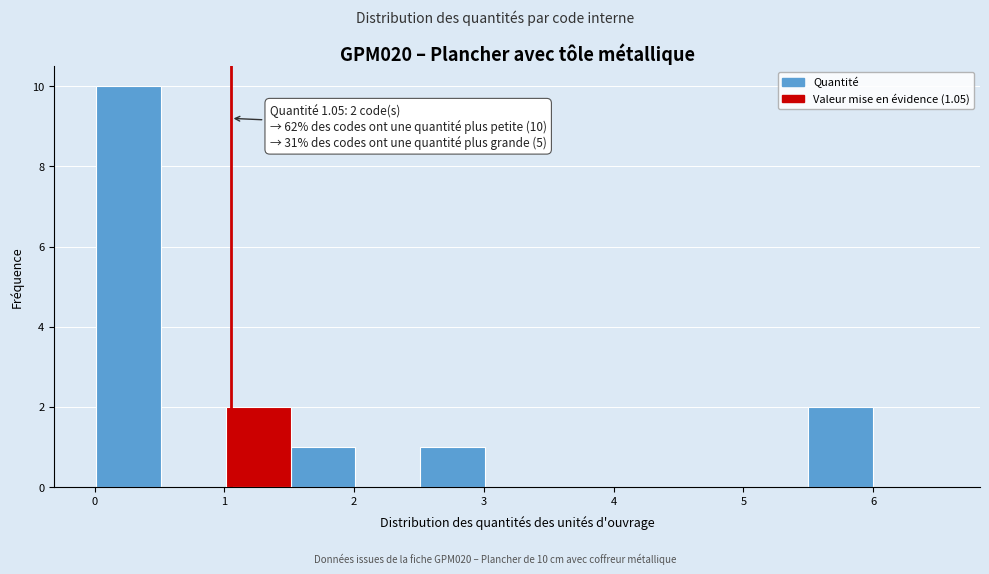

Over which range of the x-axis is the bar tallest?

0.0 to 0.5